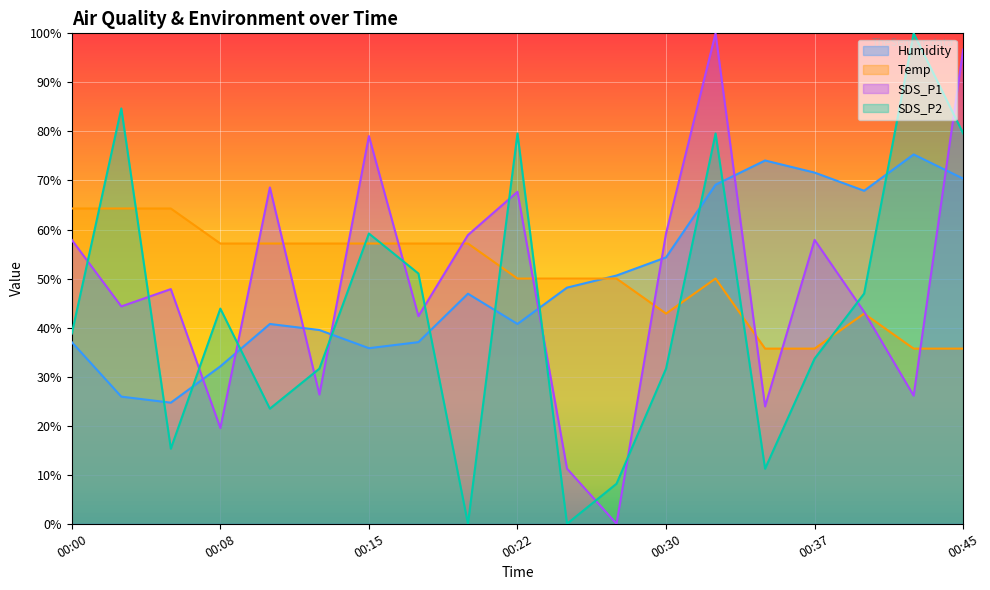

At which category is the sum across all series the highest?

00:32